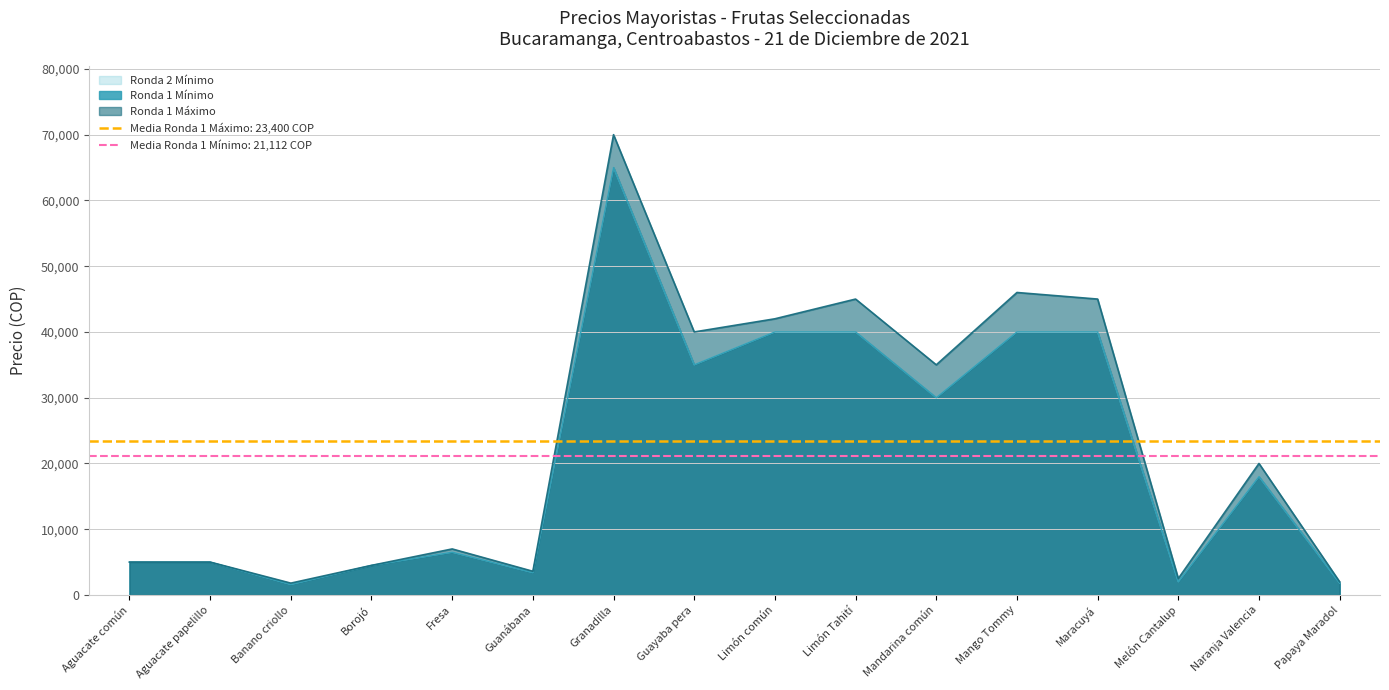

True or false: Ronda 2 Mínimo has a value of 7841 at Aguacate papelillo.

False